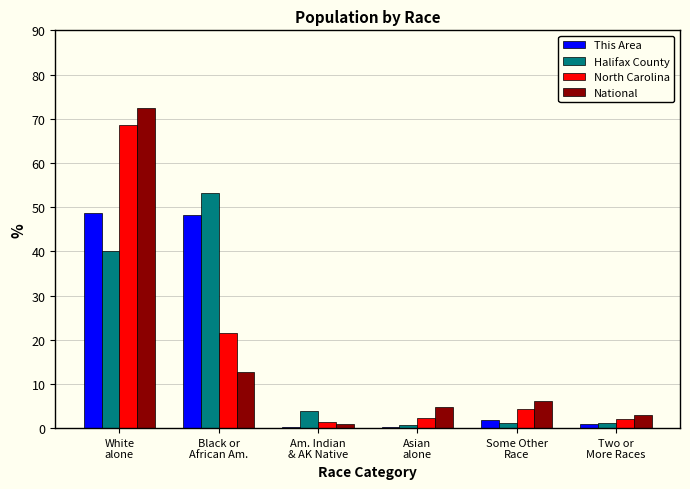

What are all the series names shown in the legend?

This Area, Halifax County, North Carolina, National